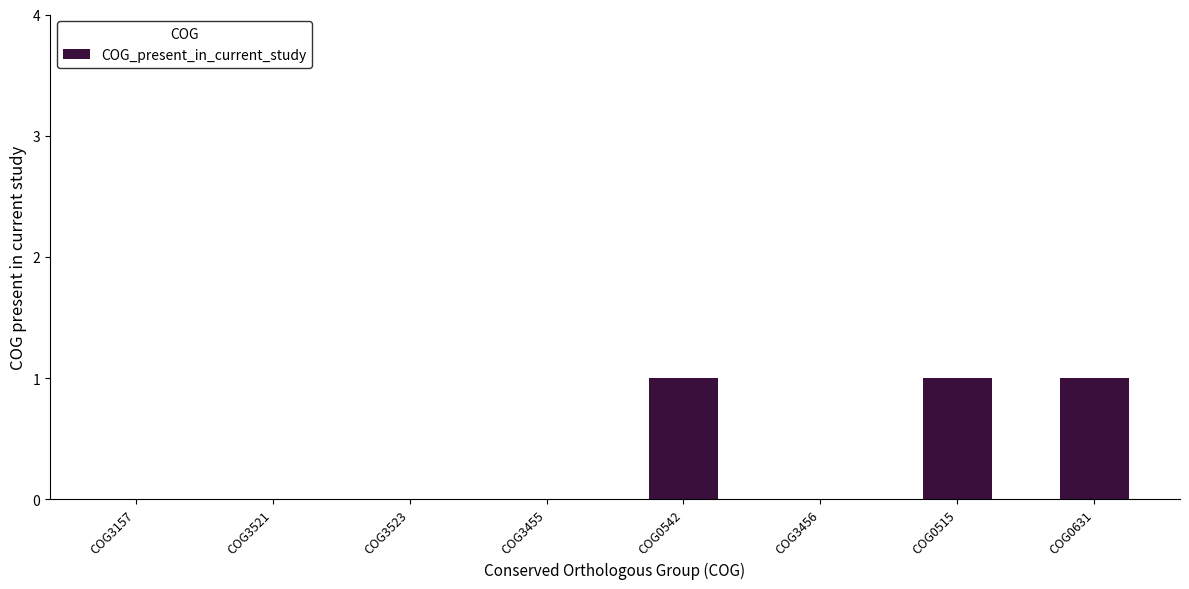

Count the number of data series in this chart.

1